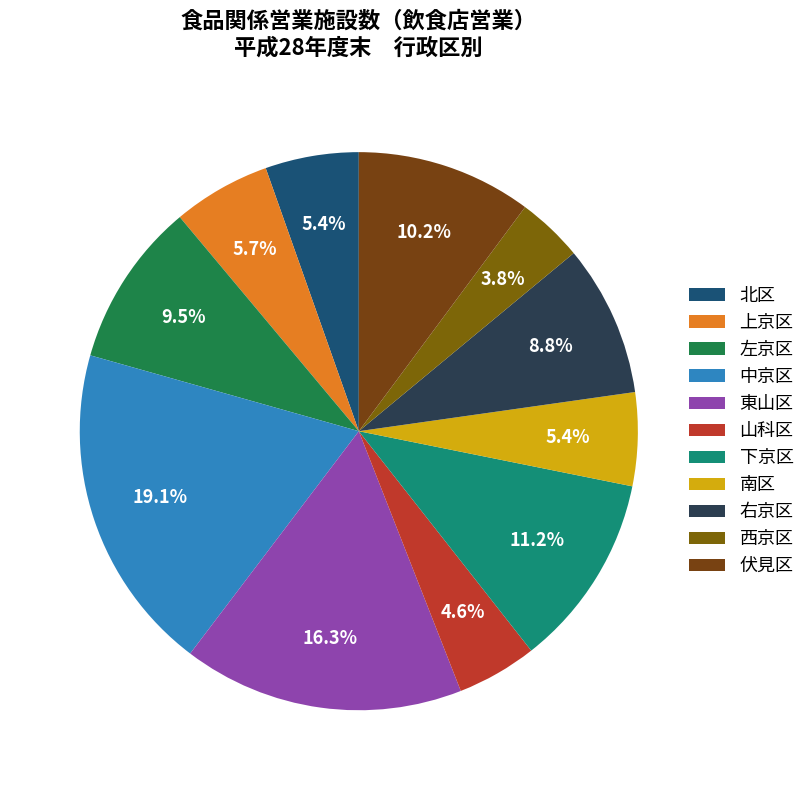

Rank the categories by value from highest to lowest.

中京区, 東山区, 下京区, 伏見区, 左京区, 右京区, 上京区, 北区, 南区, 山科区, 西京区